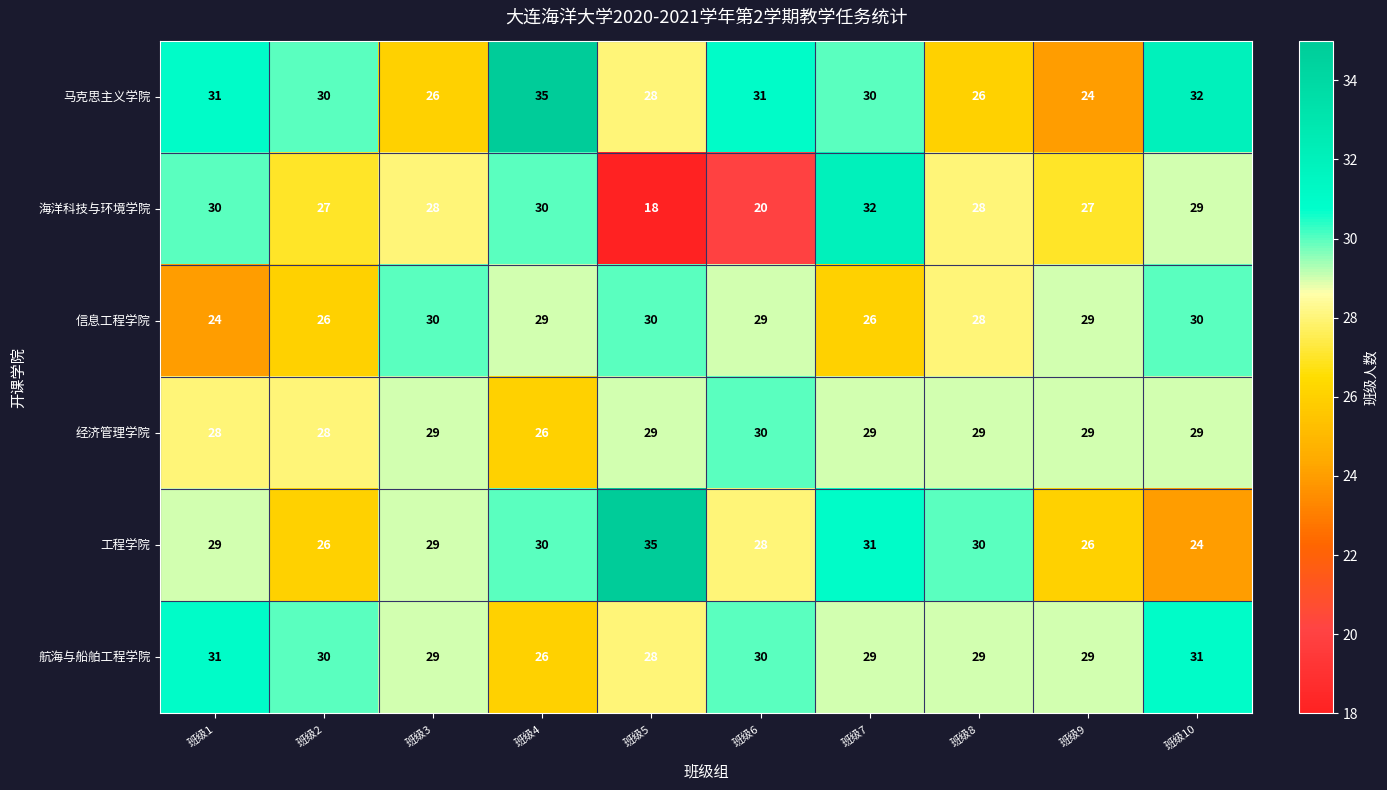

How many categories are shown in the chart?

10